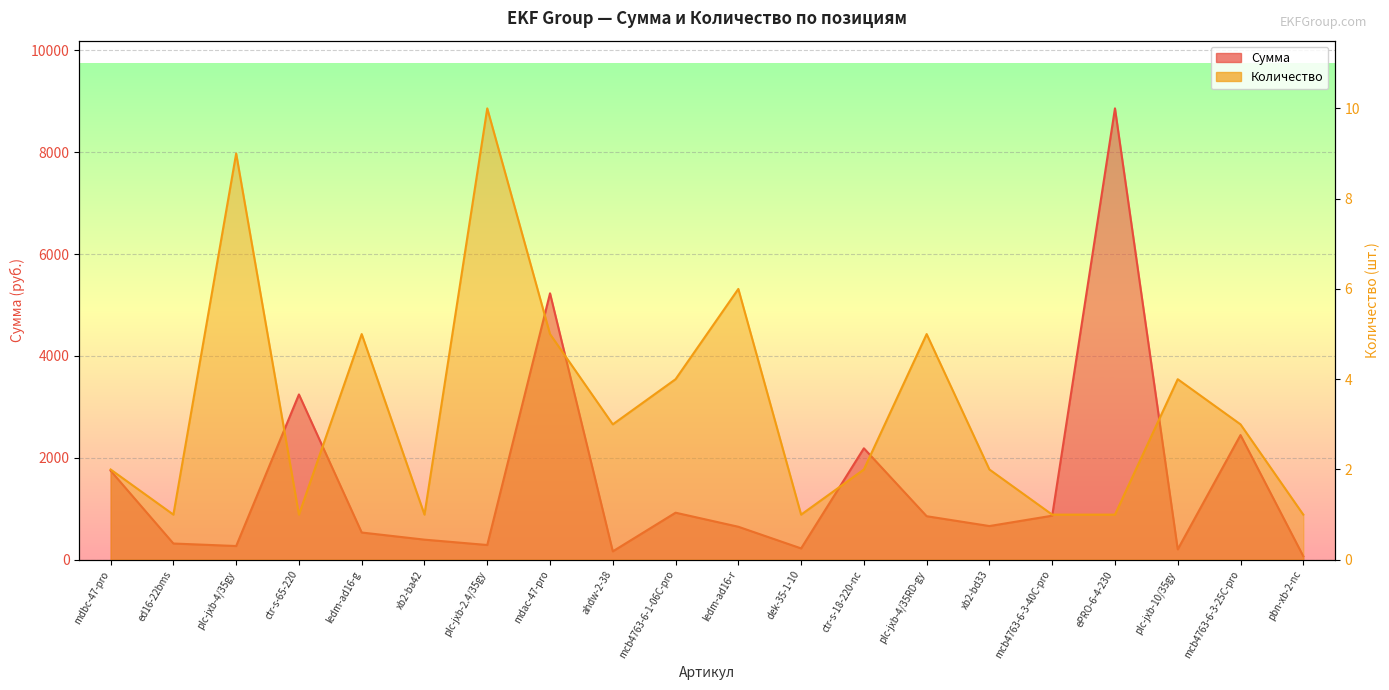

Rank the series by their maximum value, from lowest to highest.

Количество, Сумма